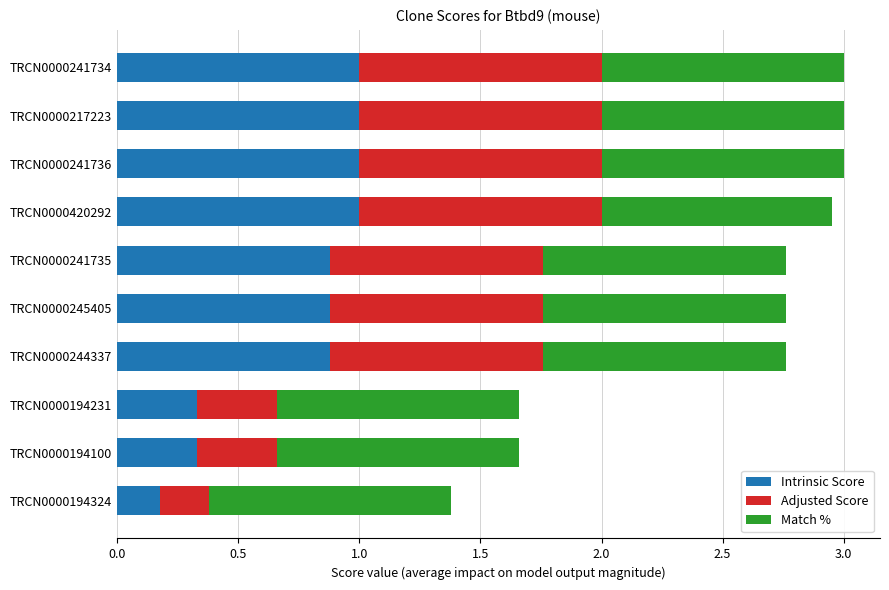

The Intrinsic Score series shows 0.4 at TRCN0000217223. True or false?

False